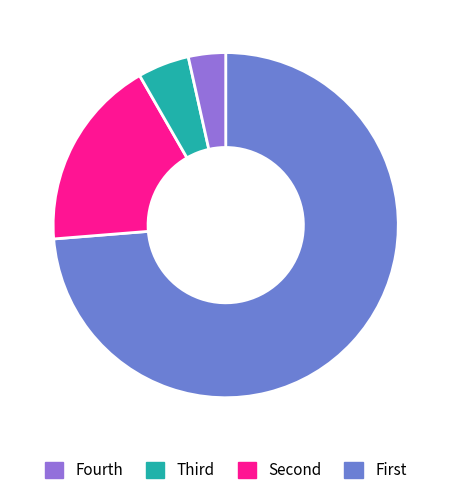

Is there a majority slice in this chart?

Yes